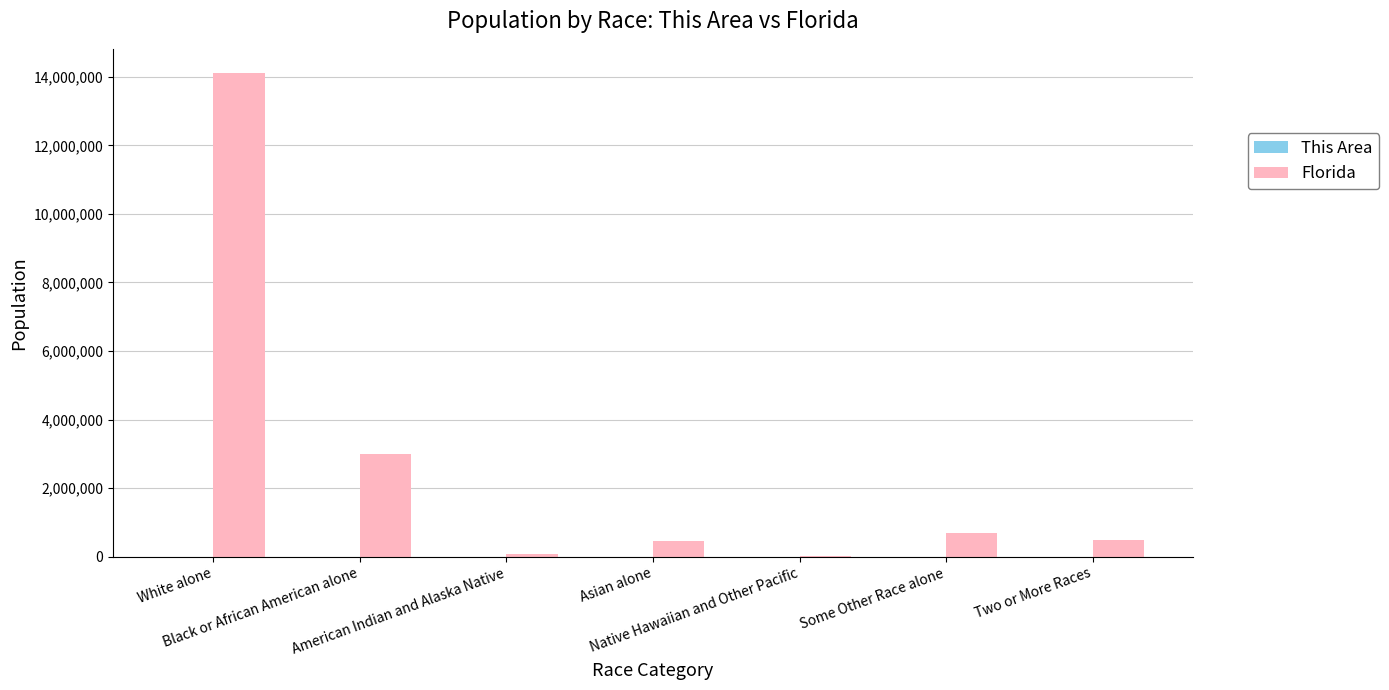

What is the spread (max minus min) of values at Two or More Races?

472301